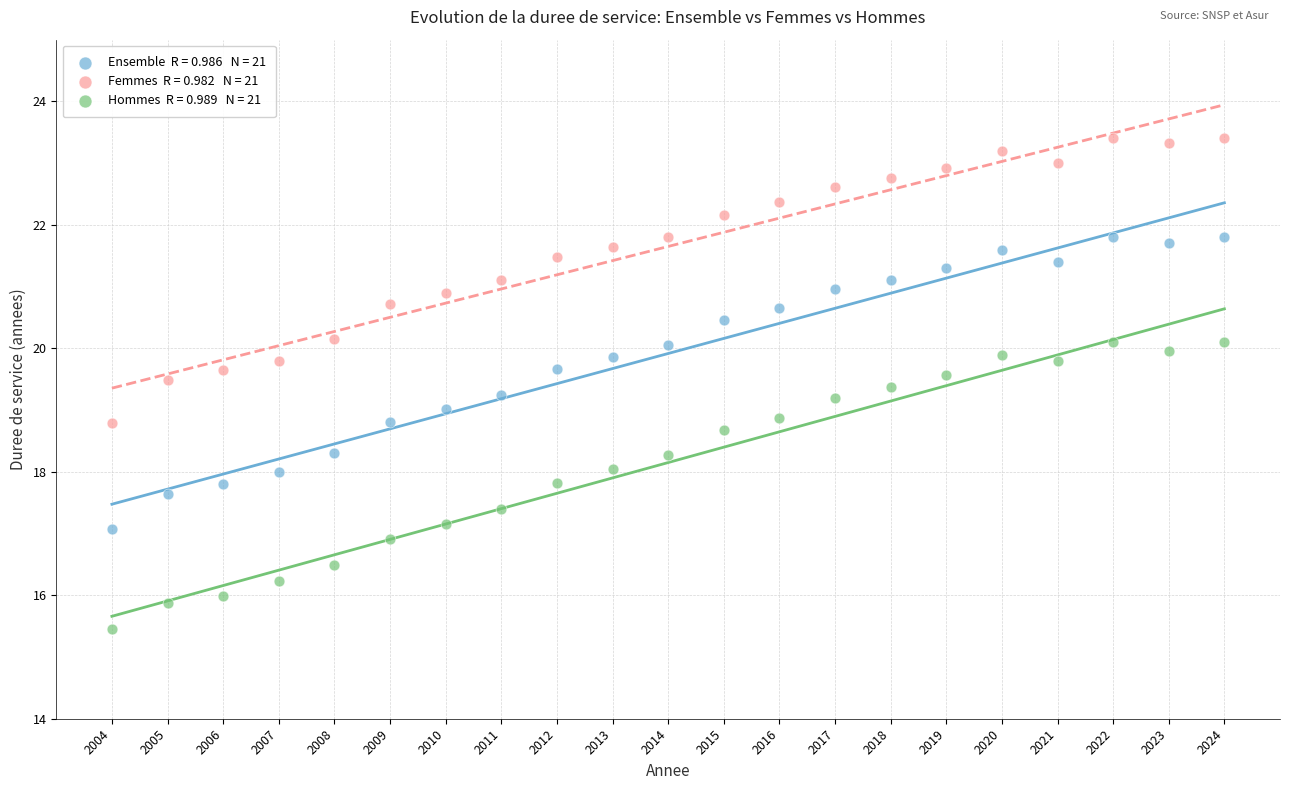

Across all data points, what is the range of Y values (max minus min)?

7.9